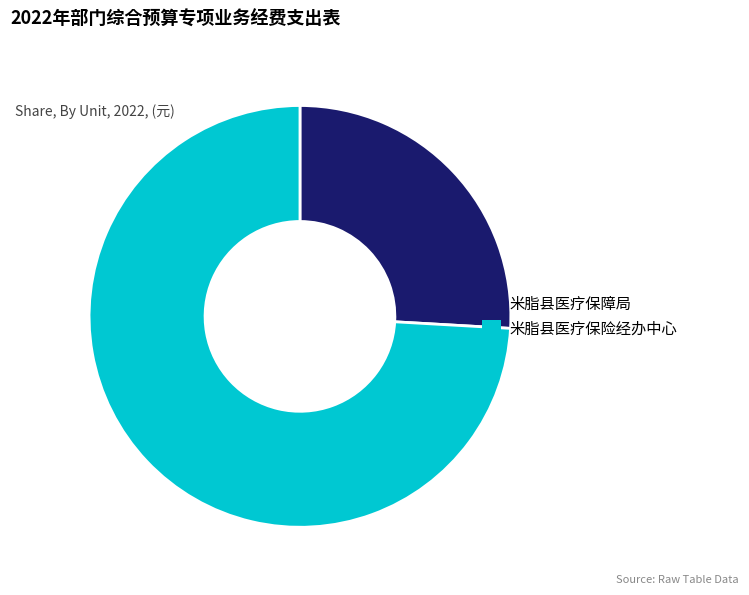

The 米脂县医疗保险经办中心 slice represents 74% of the pie. True or false?

True